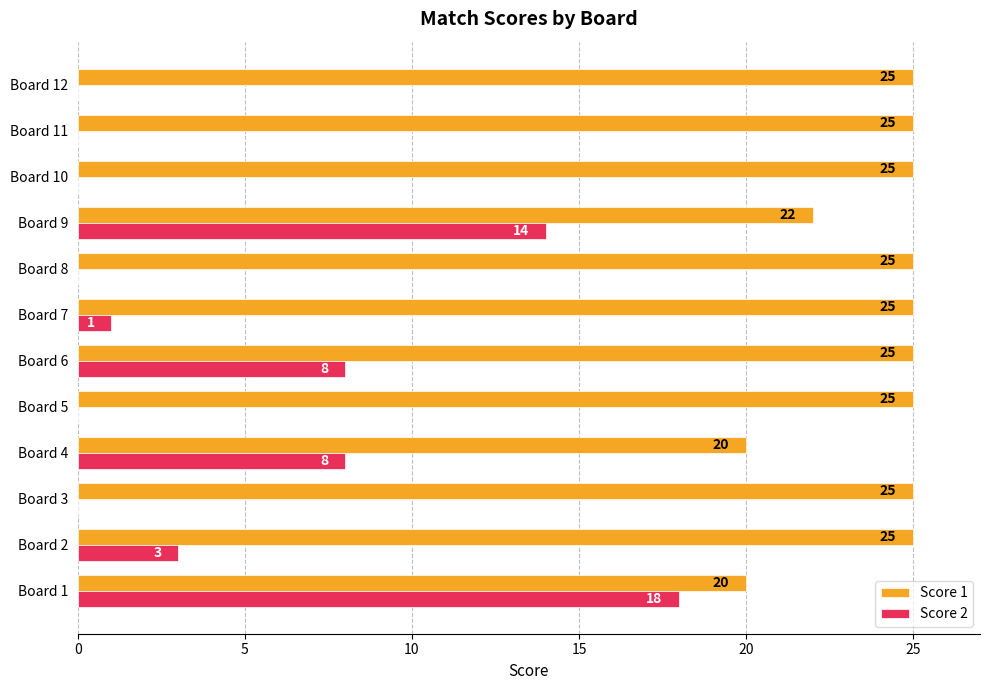

Which series changed the most between Board 6 and Board 9?

Score 2